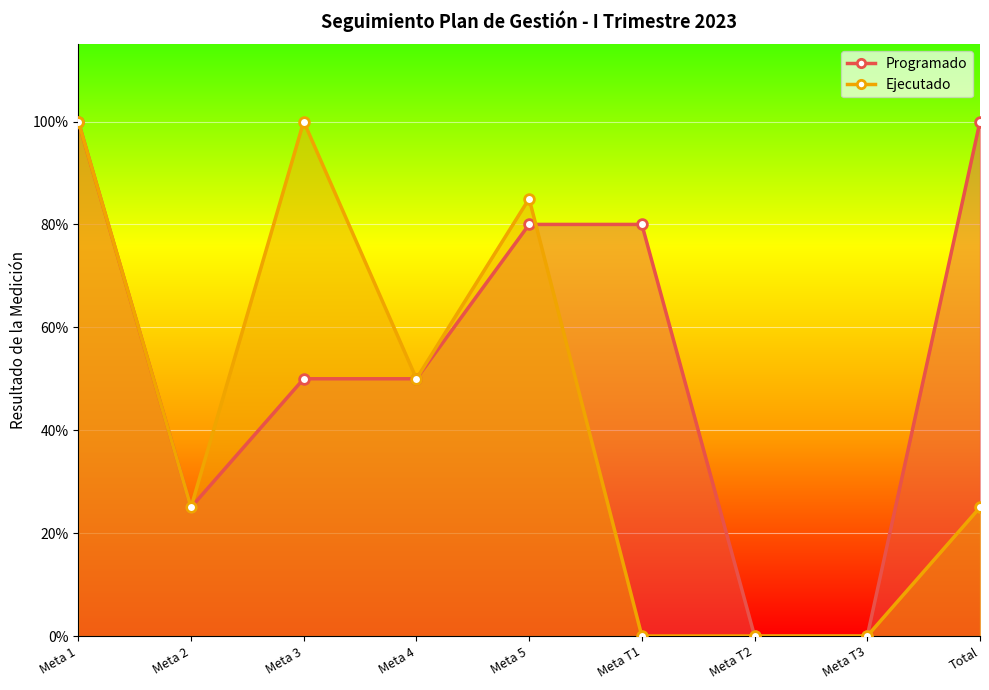

How many data points in Ejecutado are above 0?

6